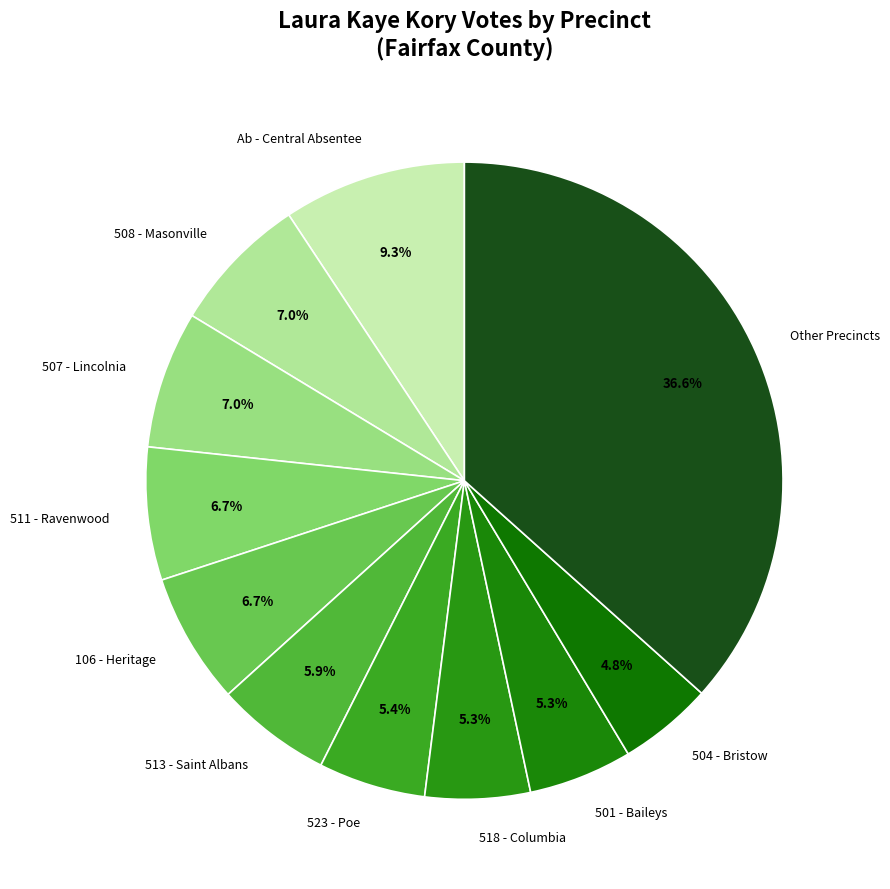

Is there any slice that represents more than half of the pie?

No